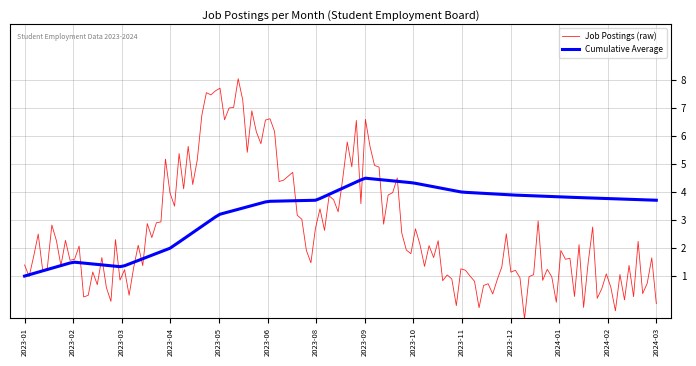

What is the lowest value of the Job Postings (raw) series?

-0.5